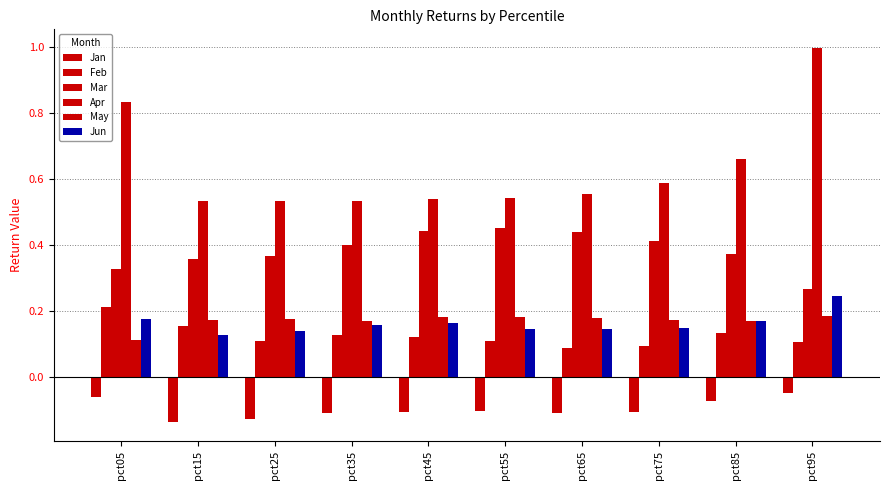

What is the maximum value shown in the chart?

1.0